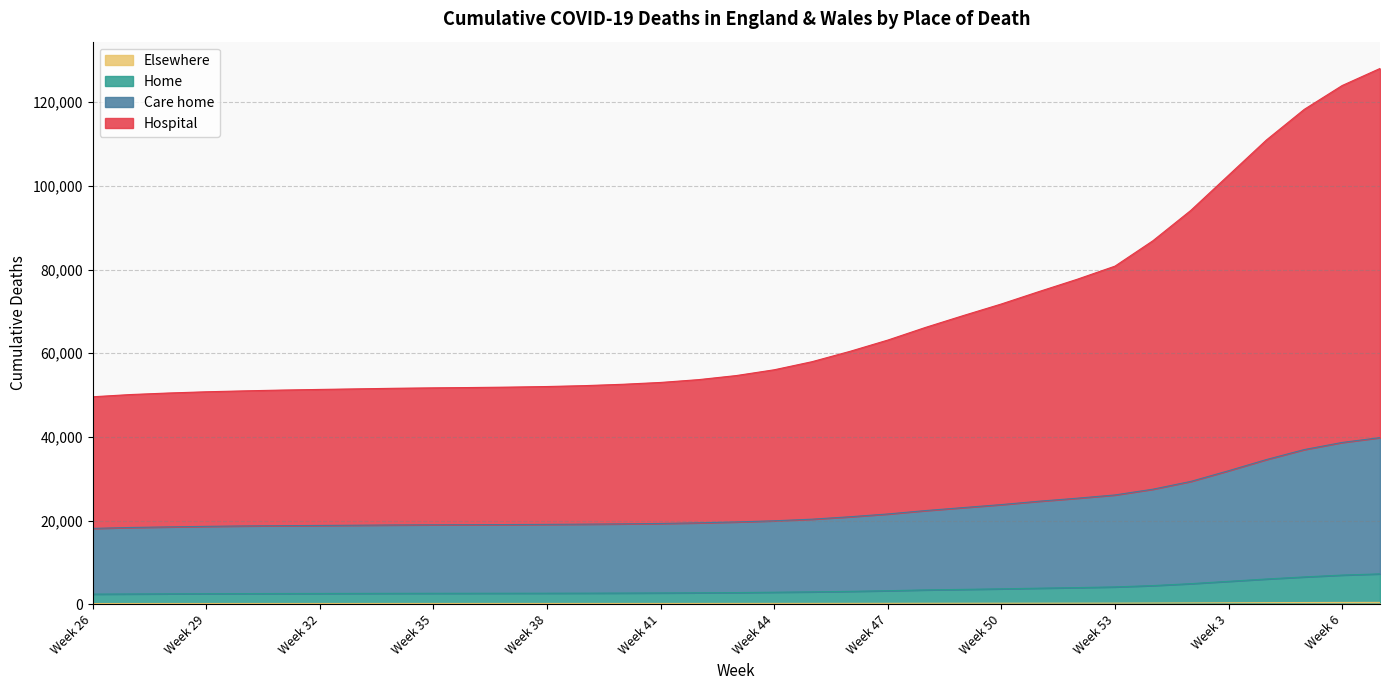

What is the minimum value for Elsewhere?

189